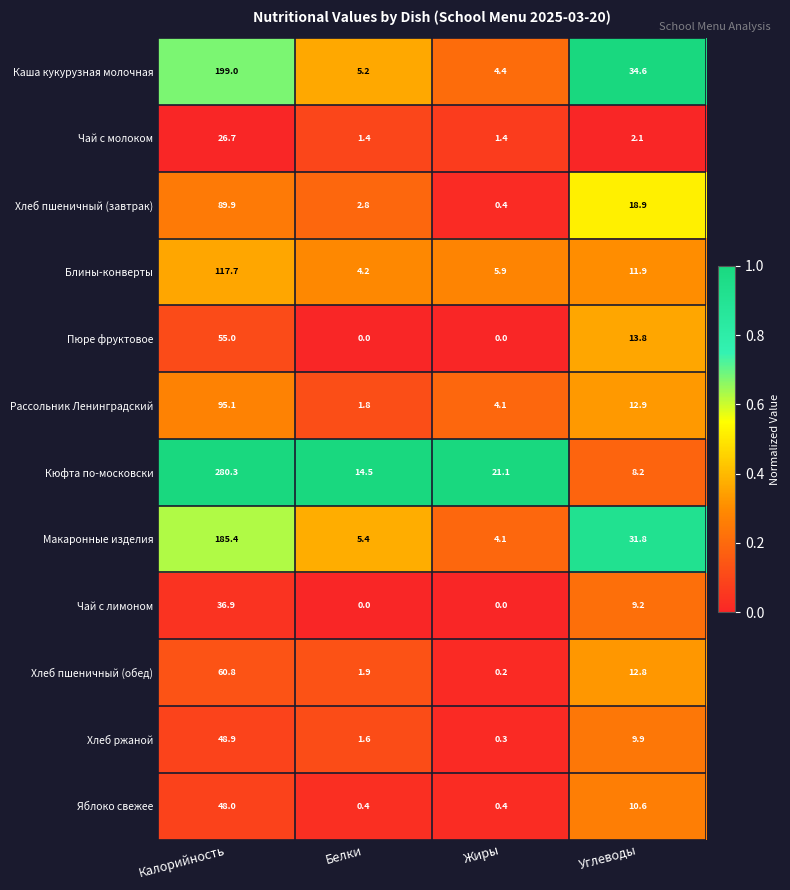

The value of Блины-конверты at Белки is 2.5. True or false?

False